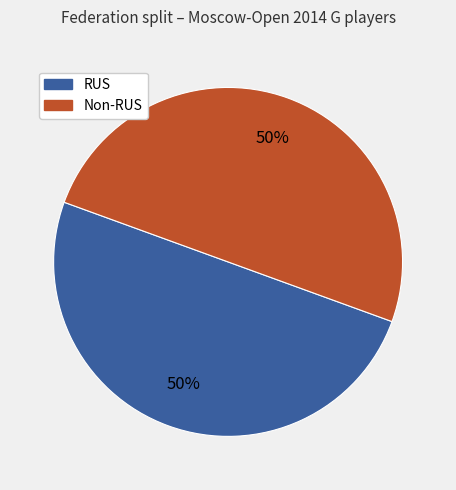

To the nearest percent, what is the average slice percentage?

50%